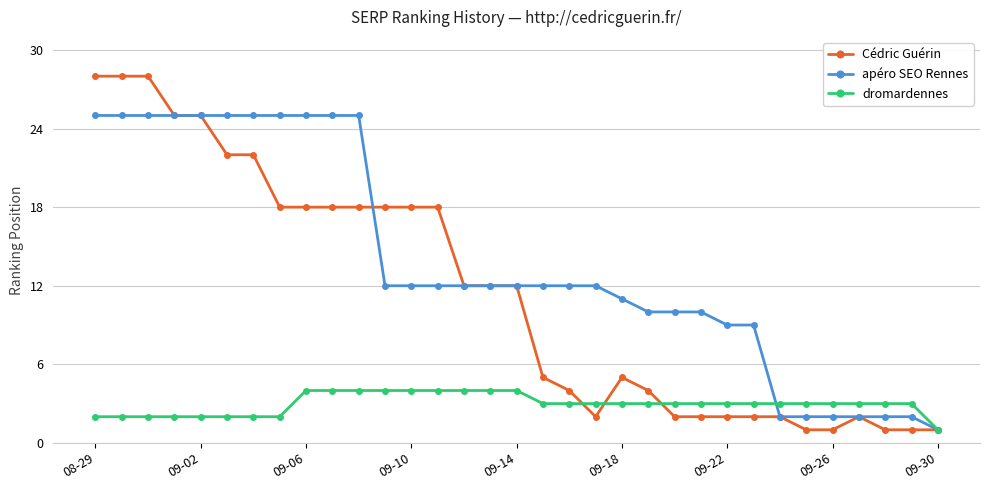

What is the highest value of the dromardennes series?

4